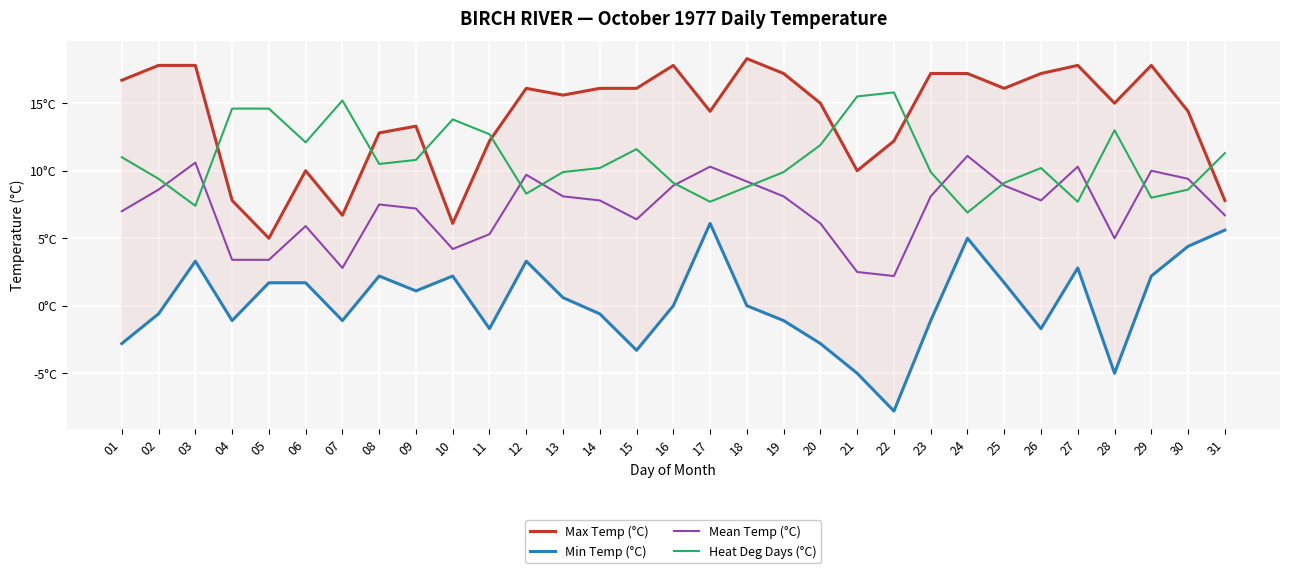

True or false: Min Temp (°C) and Heat Deg Days (°C) cross at least once.

False